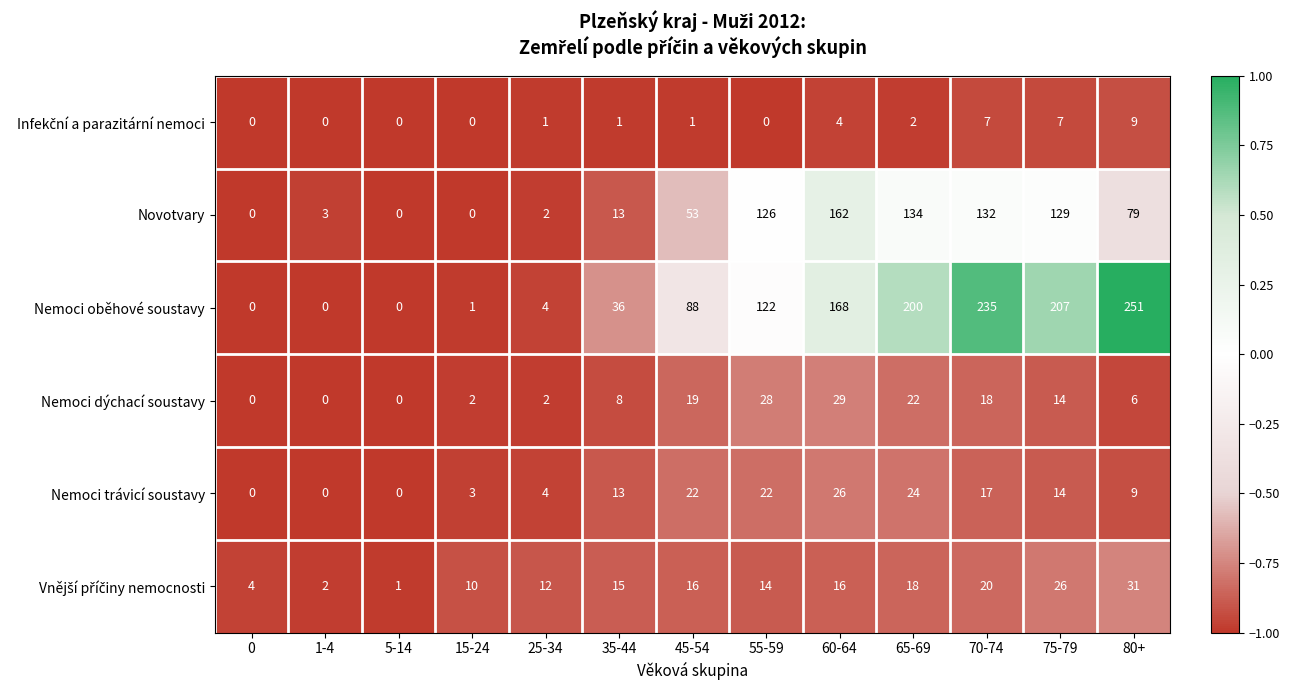

What is the sum of all Nemoci dýchací soustavy values?

148